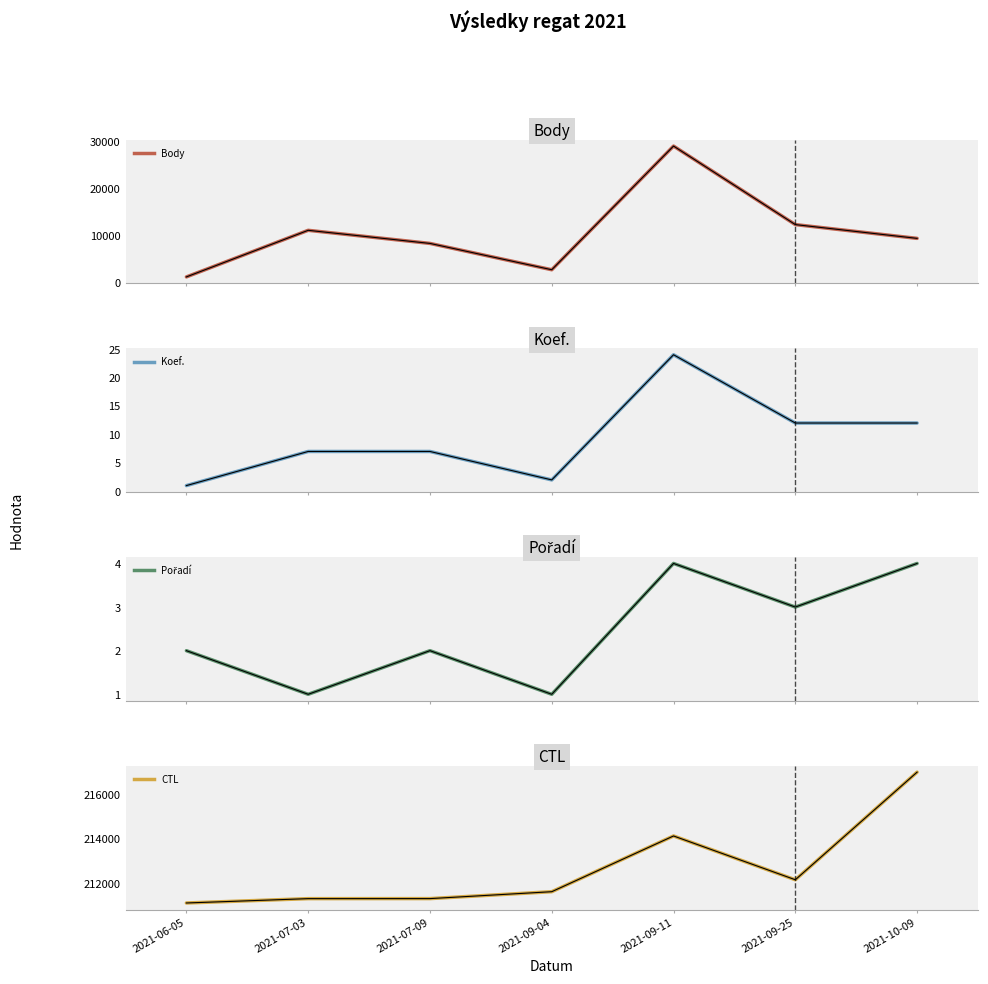

What is the sum of all Pořadí values?

17